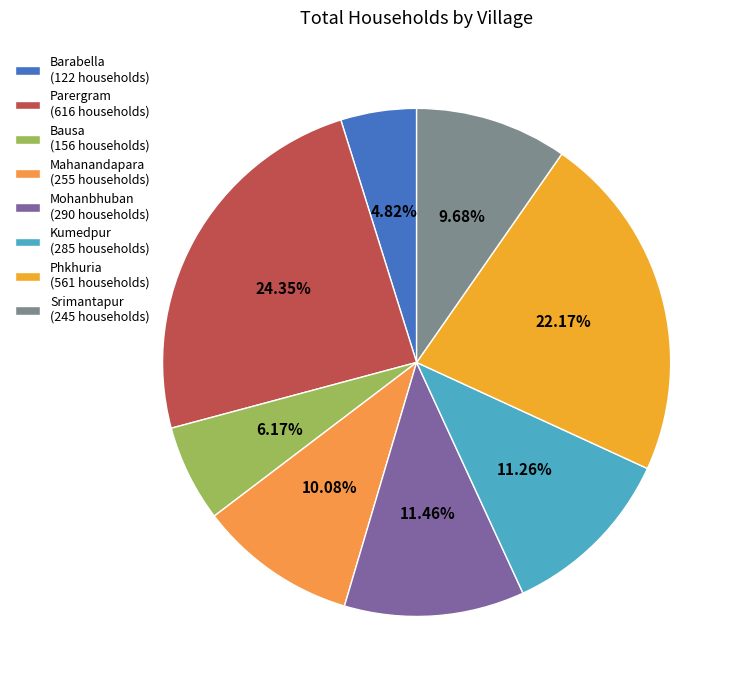

The Srimantapur slice represents 17% of the pie. True or false?

False